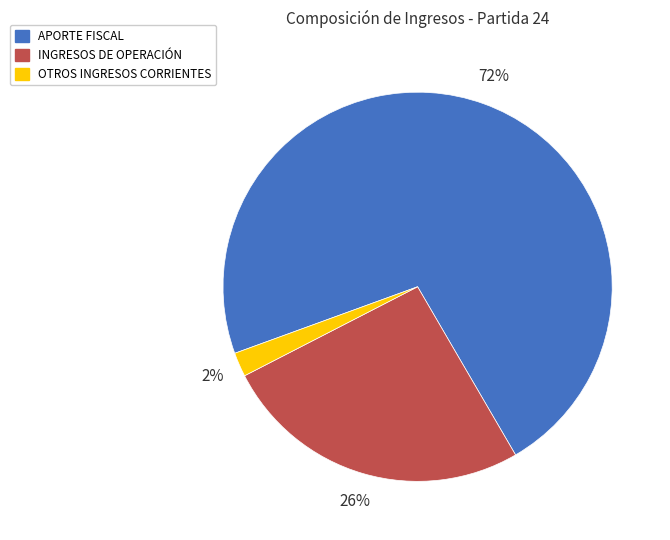

Which category has the smallest portion of the pie?

OTROS INGRESOS CORRIENTES